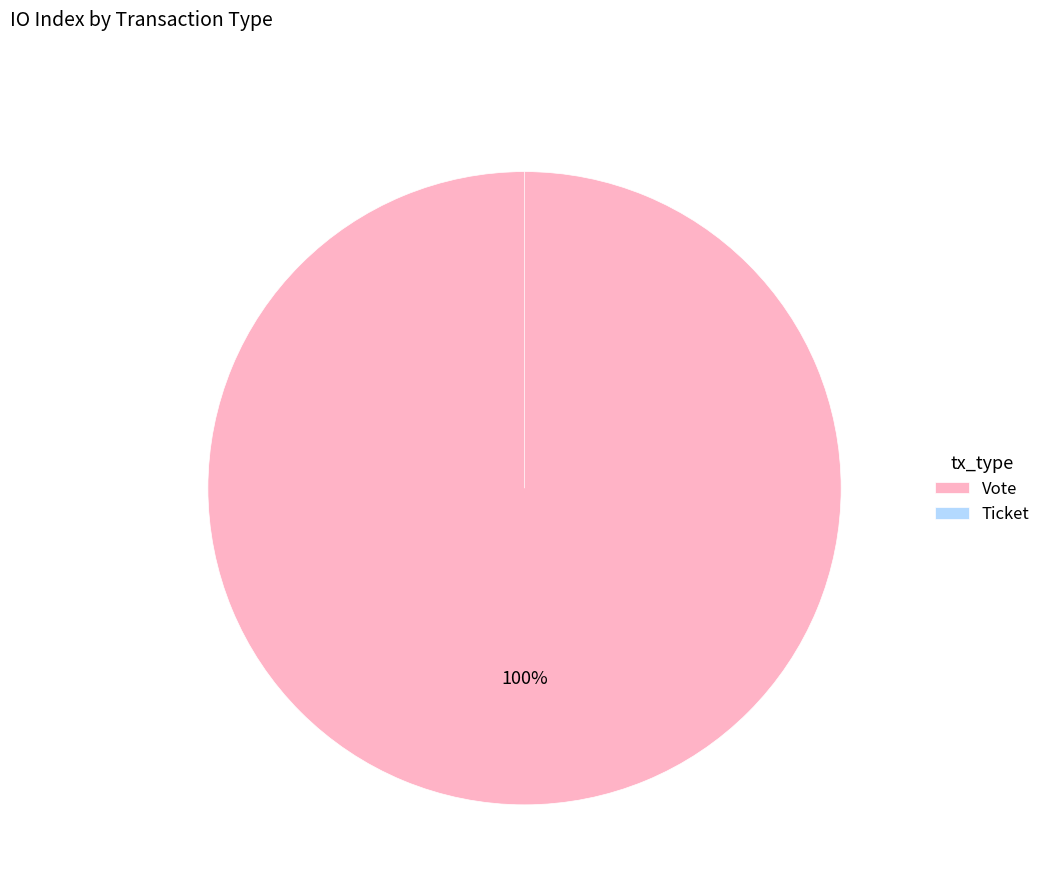

Is it true that Vote is 99% of the pie?

False